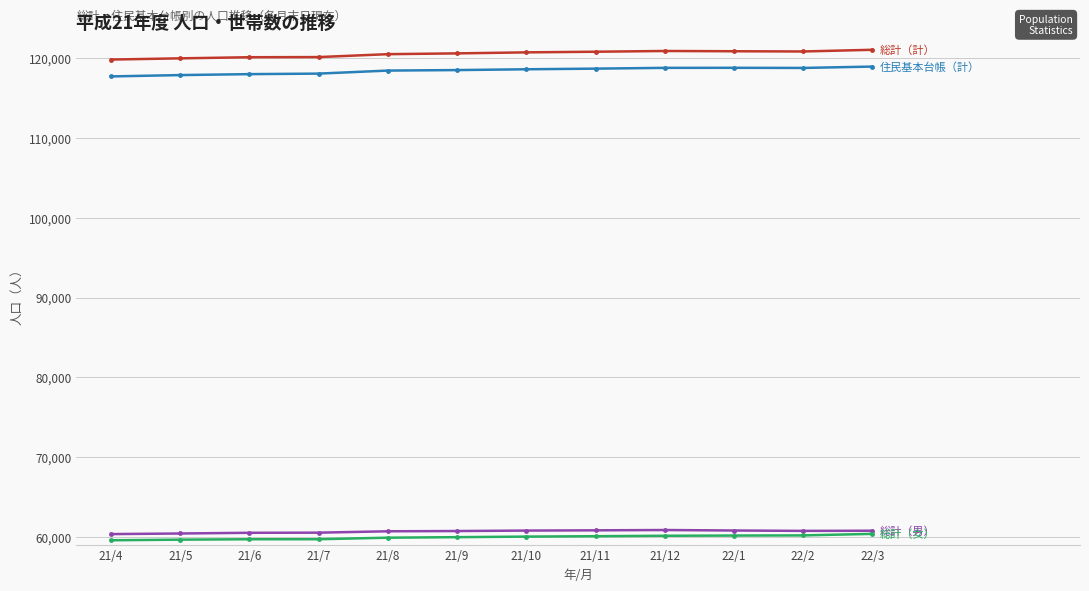

What is the minimum value shown in the chart?

59541